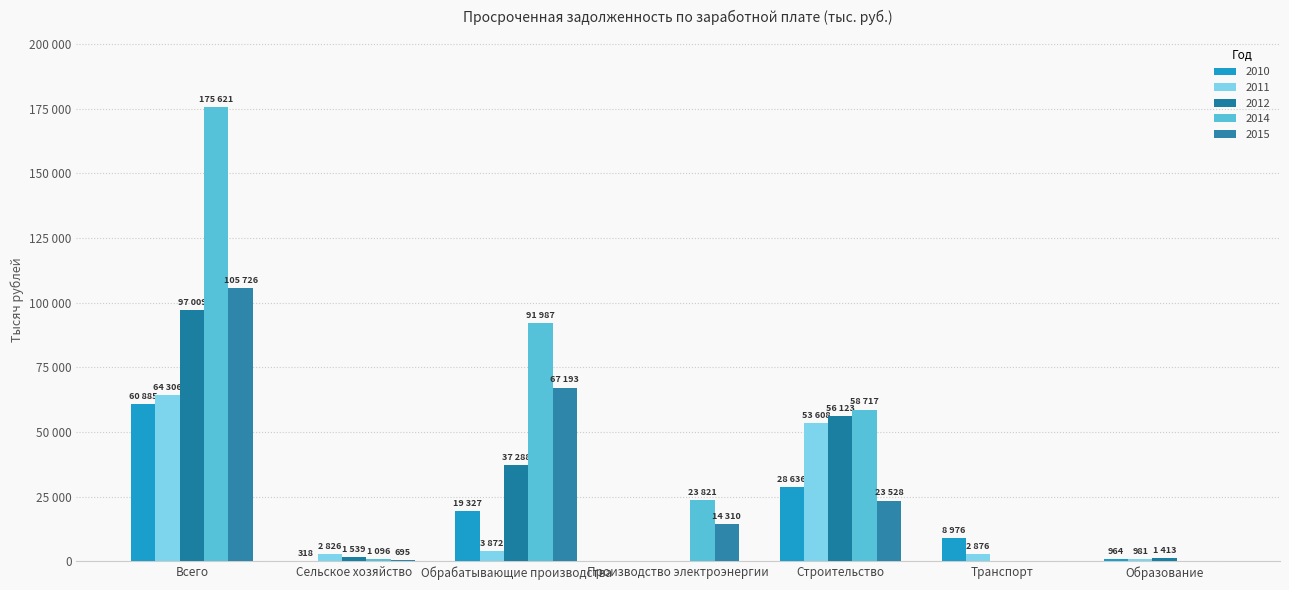

What position from the left is Строительство?

5